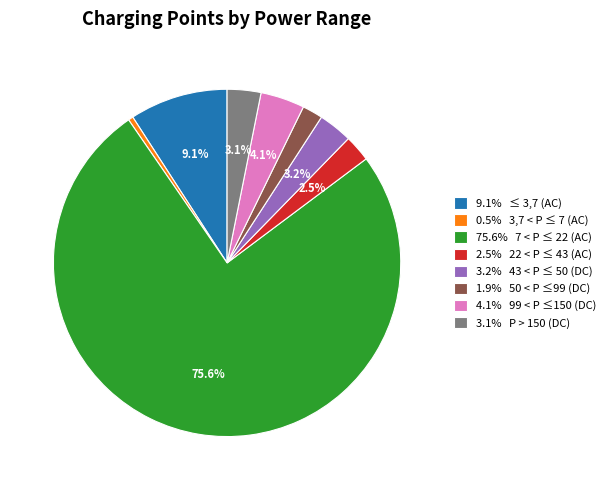

To the nearest percent, what is the difference between the largest and smallest slice percentages?

75%